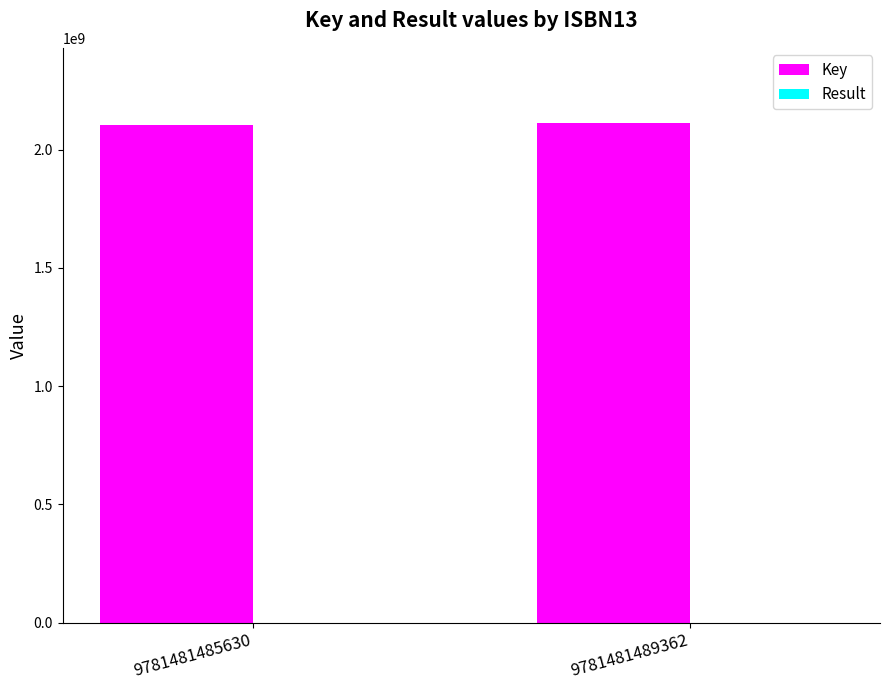

What is the sum of all Key values?

4215331483